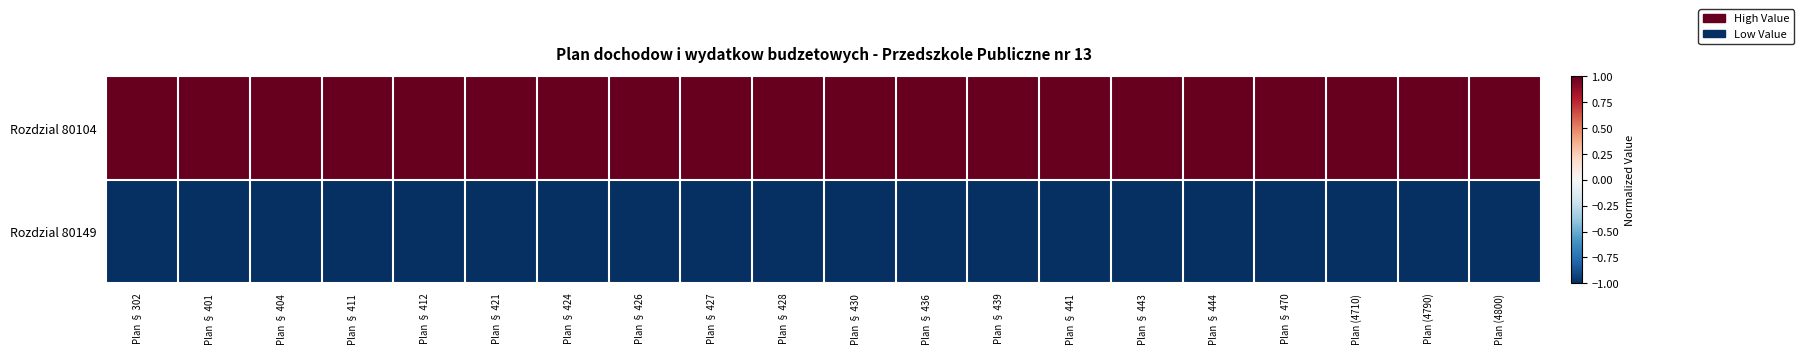

Reading left to right, transcribe all the data shown in this chart.

Rozdzial 80104: Plan § 302=1	Plan § 401=1	Plan § 404=1	Plan § 411=1	Plan § 412=1	Plan § 421=1	Plan § 424=1	Plan § 426=1	Plan § 427=1	Plan § 428=1	Plan § 430=1	Plan § 436=1	Plan § 439=1	Plan § 441=1	Plan § 443=1	Plan § 444=1	Plan § 470=1	Plan (4710)=1	Plan (4790)=1	Plan (4800)=1
Rozdzial 80149: Plan § 302=-1	Plan § 401=-1	Plan § 404=-1	Plan § 411=-1	Plan § 412=-1	Plan § 421=-1	Plan § 424=-1	Plan § 426=-1	Plan § 427=-1	Plan § 428=-1	Plan § 430=-1	Plan § 436=-1	Plan § 439=-1	Plan § 441=-1	Plan § 443=-1	Plan § 444=-1	Plan § 470=-1	Plan (4710)=-1	Plan (4790)=-1	Plan (4800)=-1